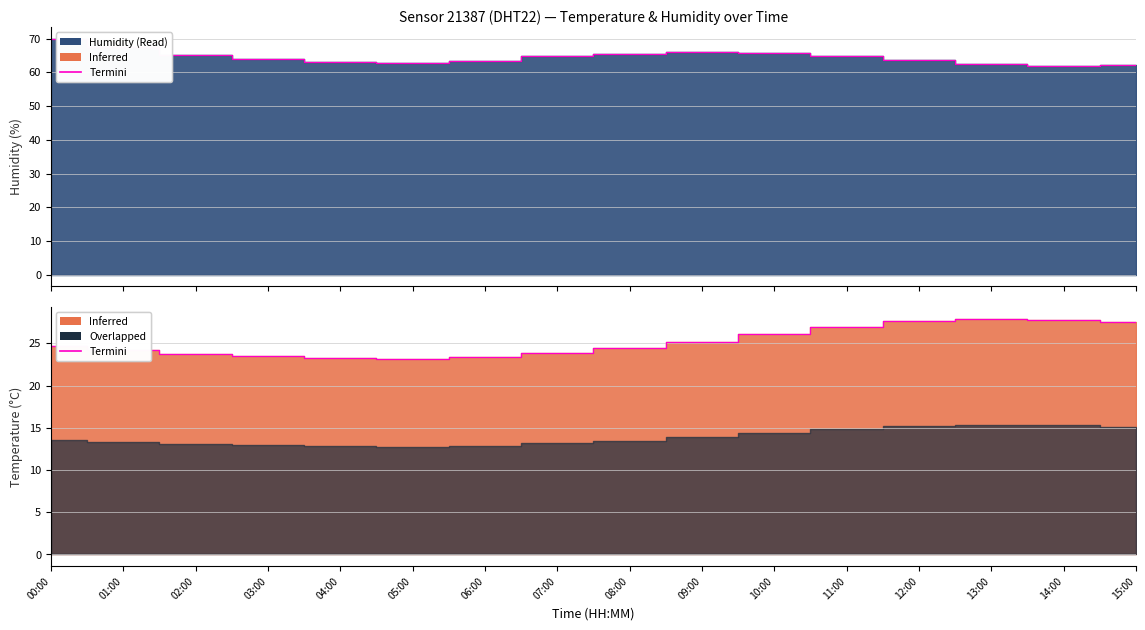

At which label is the value closest to 25?

09:00